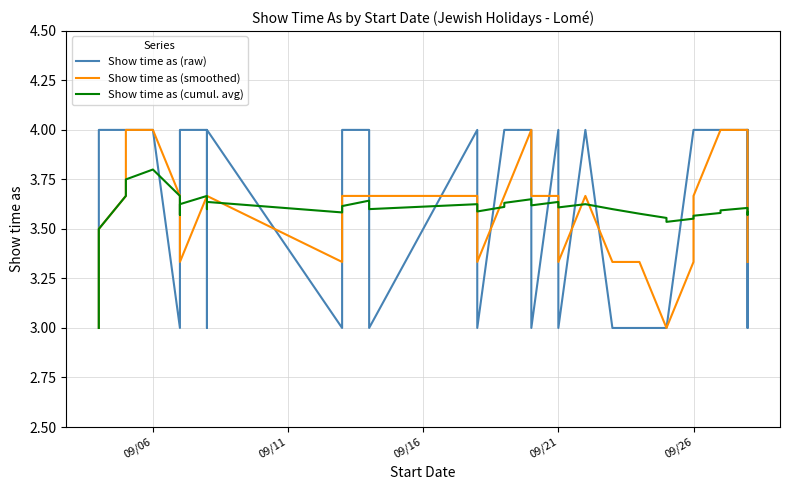

True or false: Show time as (raw) has more than 1 interior local peaks.

True